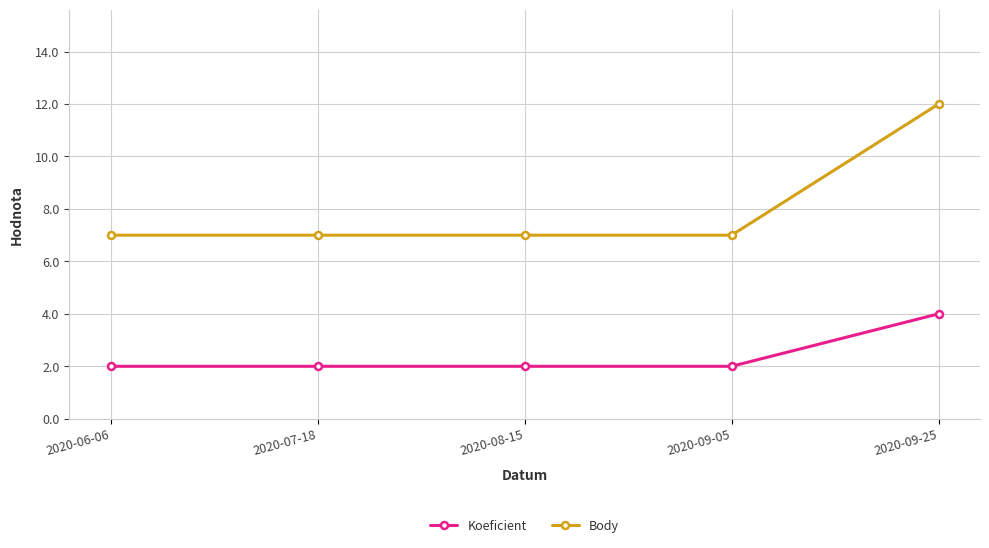

Reading right to left, transcribe all the data shown in this chart.

Koeficient: 2020-09-25=4	2020-09-05=2	2020-08-15=2	2020-07-18=2	2020-06-06=2
Body: 2020-09-25=12	2020-09-05=7	2020-08-15=7	2020-07-18=7	2020-06-06=7